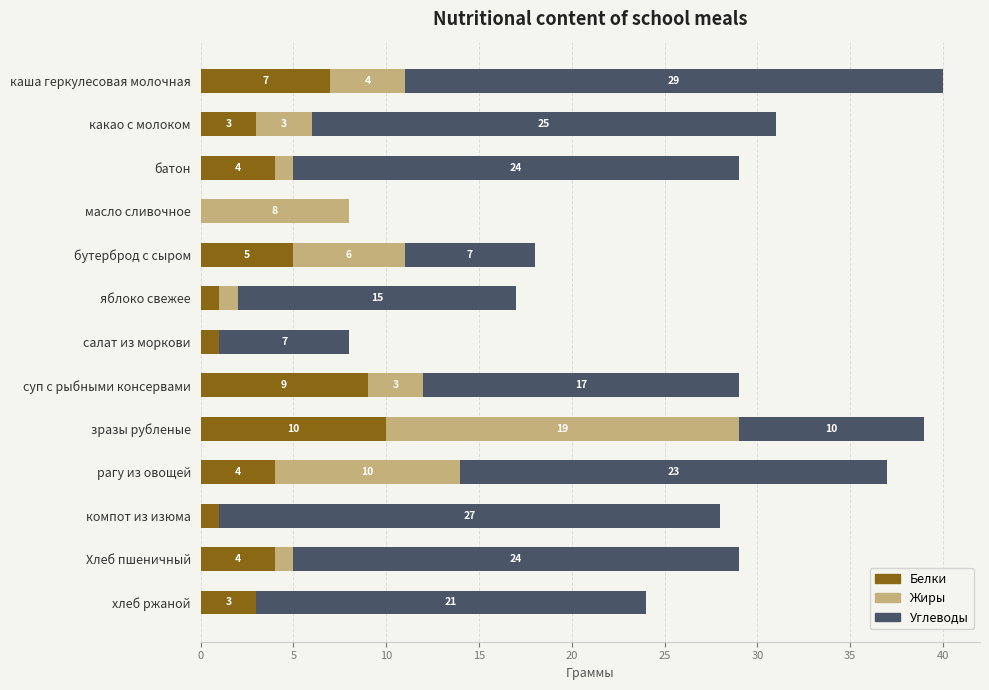

The Белки series shows 8 at бутерброд с сыром. True or false?

False